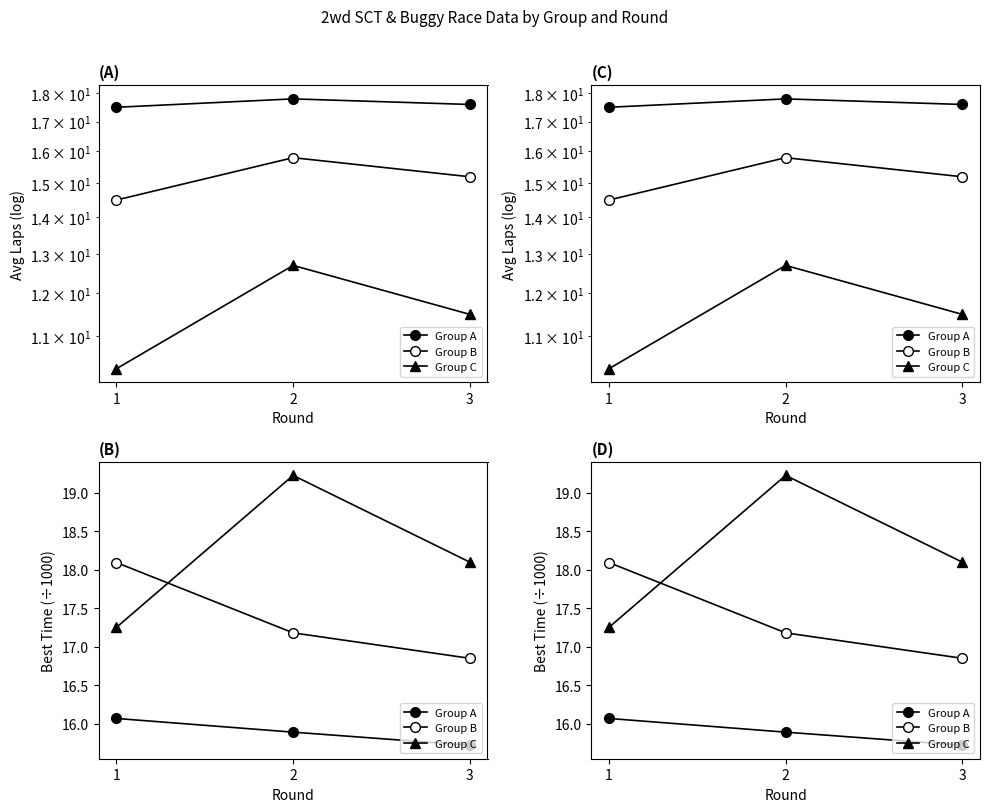

Between 1 and 3, which series saw the biggest shift?

Group B